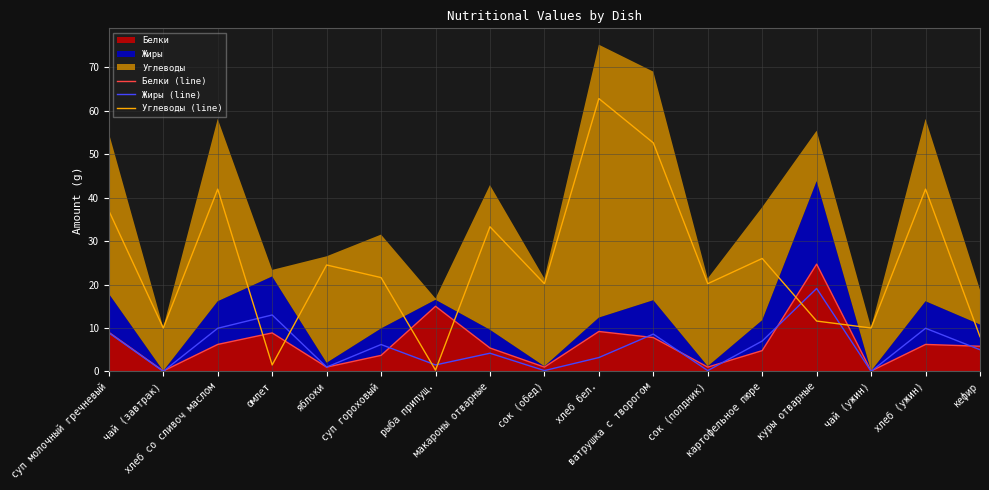

Is it true that Углеводы (line) equals 8.0 at кефир?

True